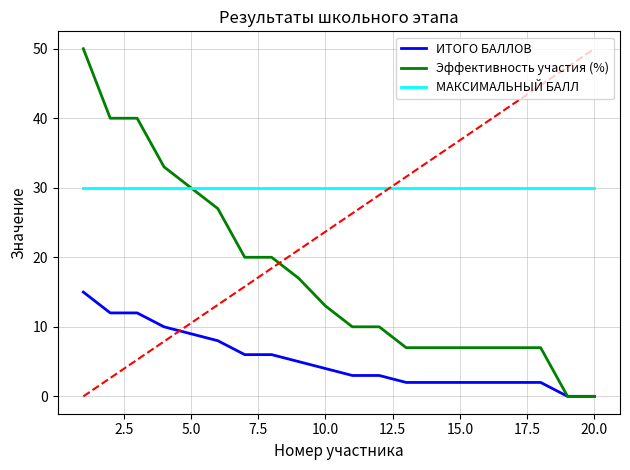

Rank the series by their average value, from highest to lowest.

МАКСИМАЛЬНЫЙ БАЛЛ, Эффективность участия (%), ИТОГО БАЛЛОВ